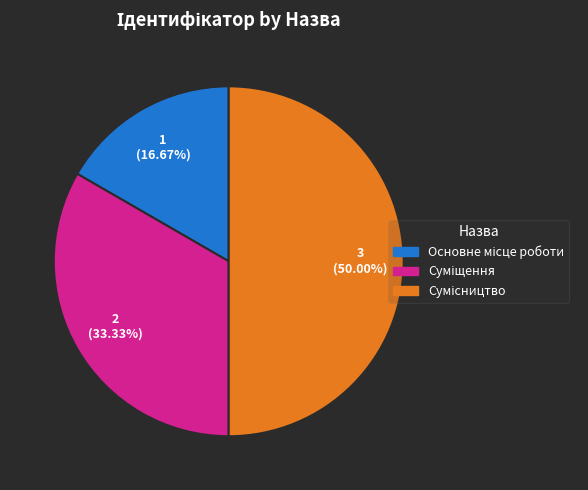

Rank the categories by value from highest to lowest.

Сумісництво, Суміщення, Основне місце роботи